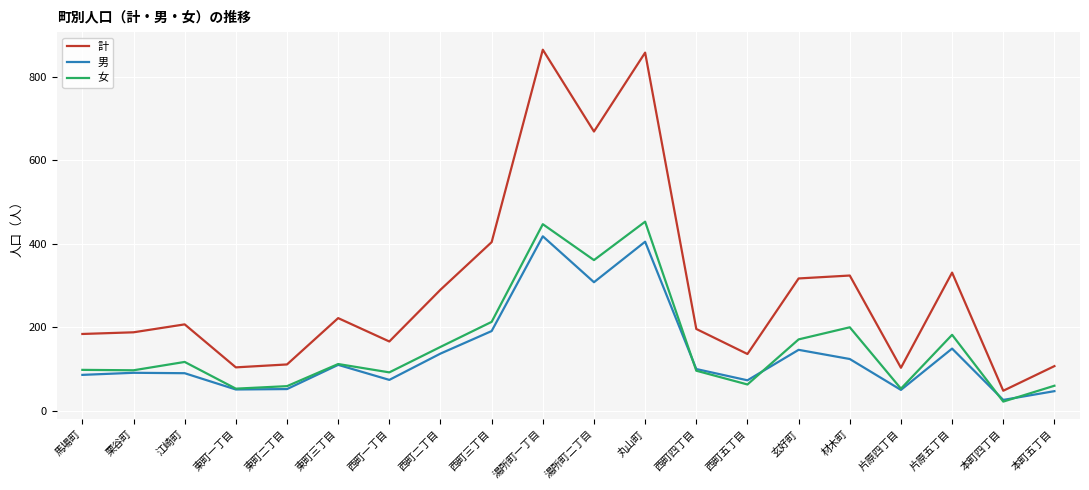

Which series has the largest total across all categories?

計